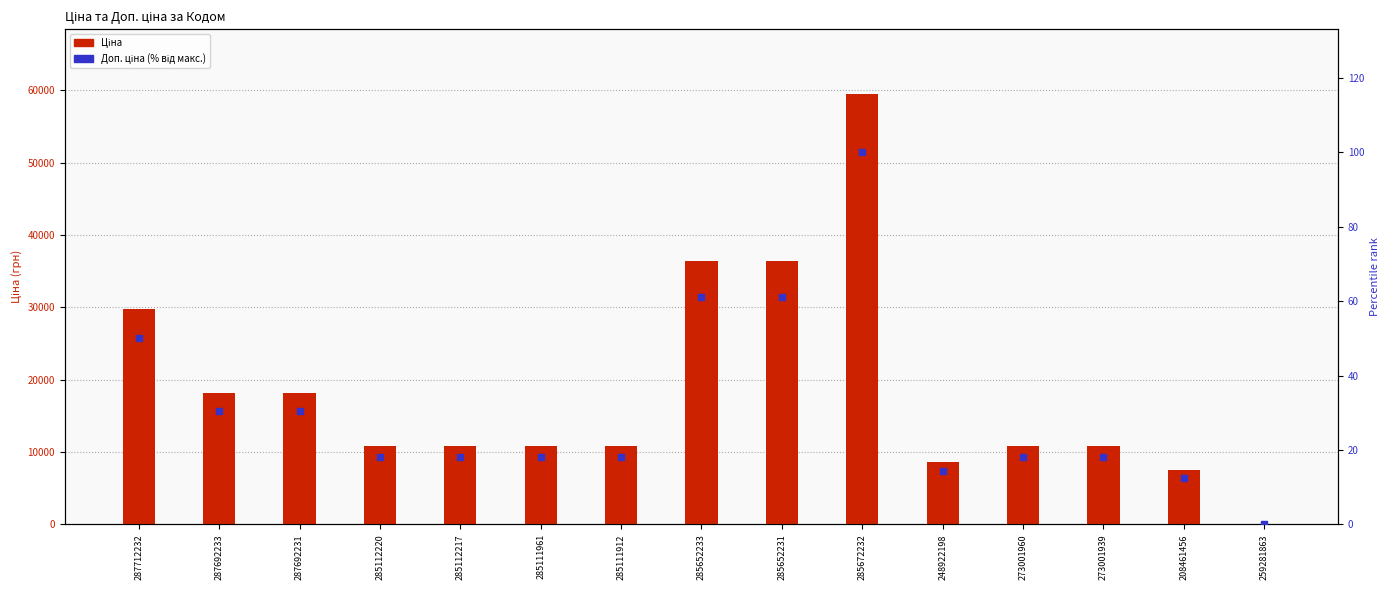

What is the total value across all series at 285672232?

59623.0